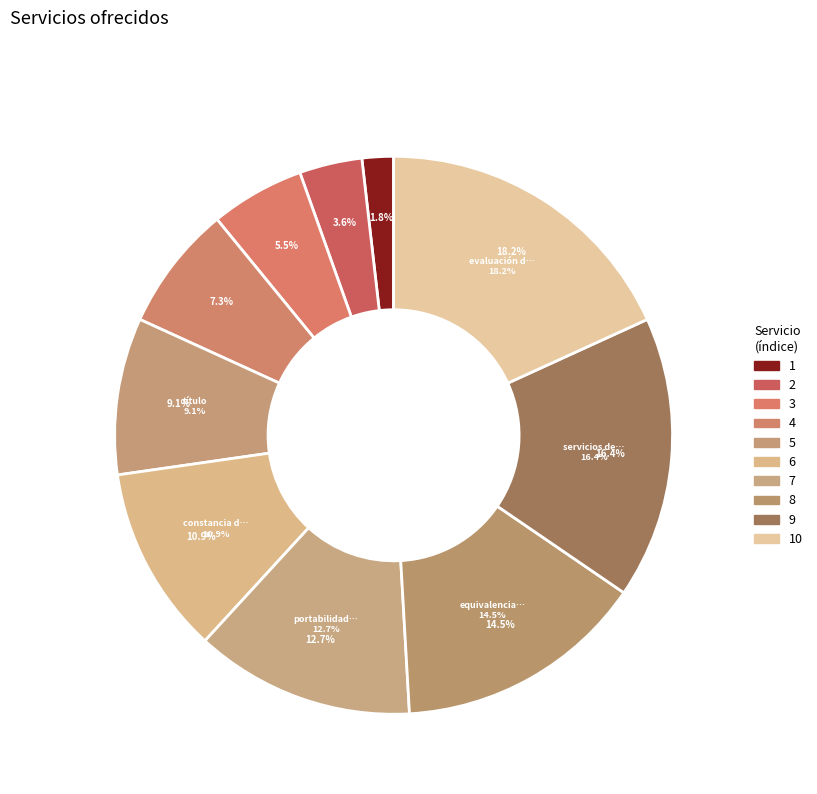

Approximately how many times larger is the value at servicios de capacitación compared to constancia de estudios?

1.5